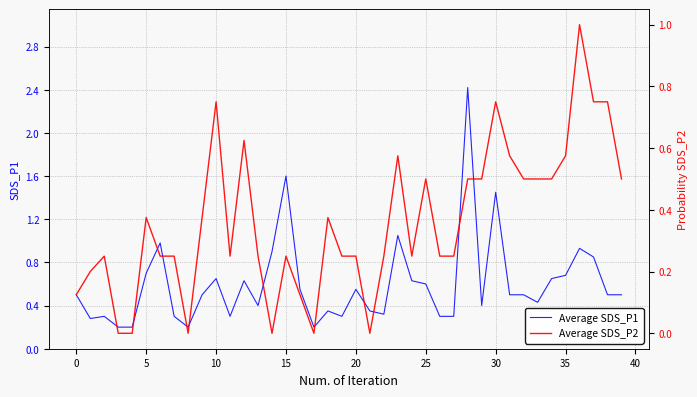

How many series are shown in this chart?

2